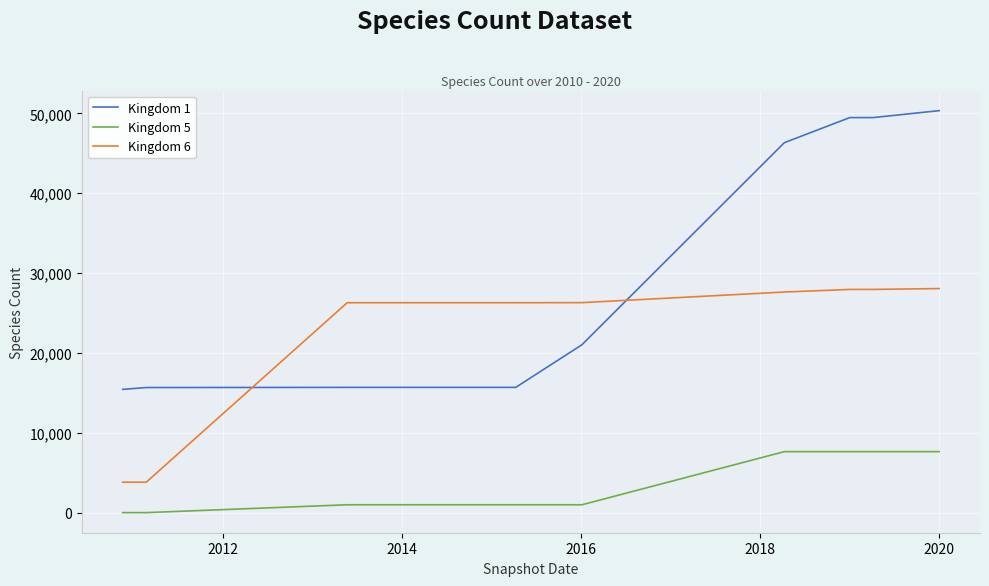

What is the average value of the Kingdom 1 series?

31008